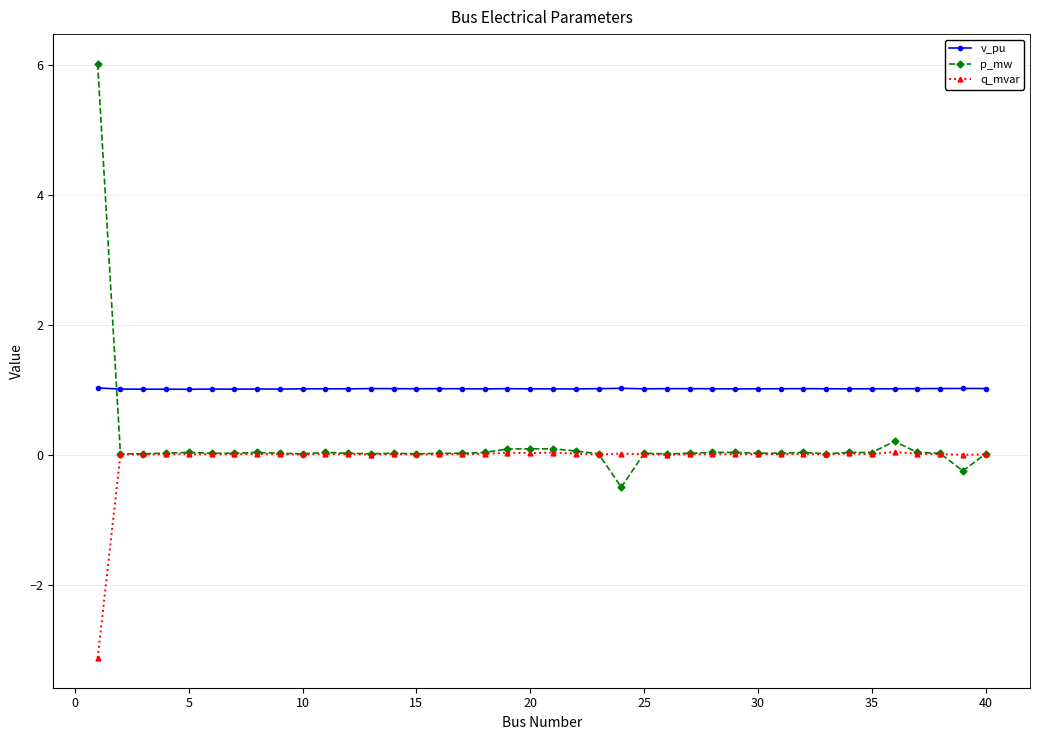

Which series has the largest range (max minus min)?

p_mw